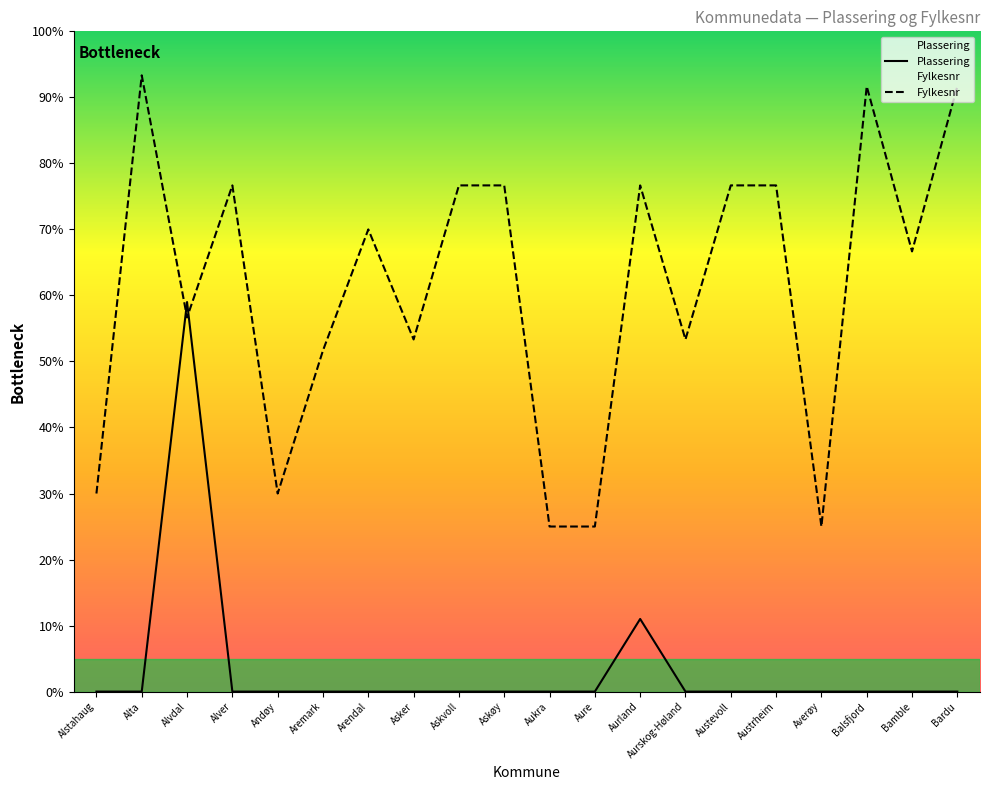

At which label does Fylkesnr reach its minimum?

Aukra